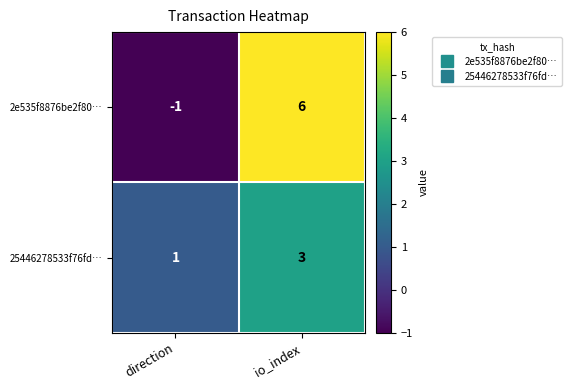

Reading right to left, extract all data points from this chart.

2e535f8876be2f80…: io_index=6	direction=-1
25446278533f76fd…: io_index=3	direction=1